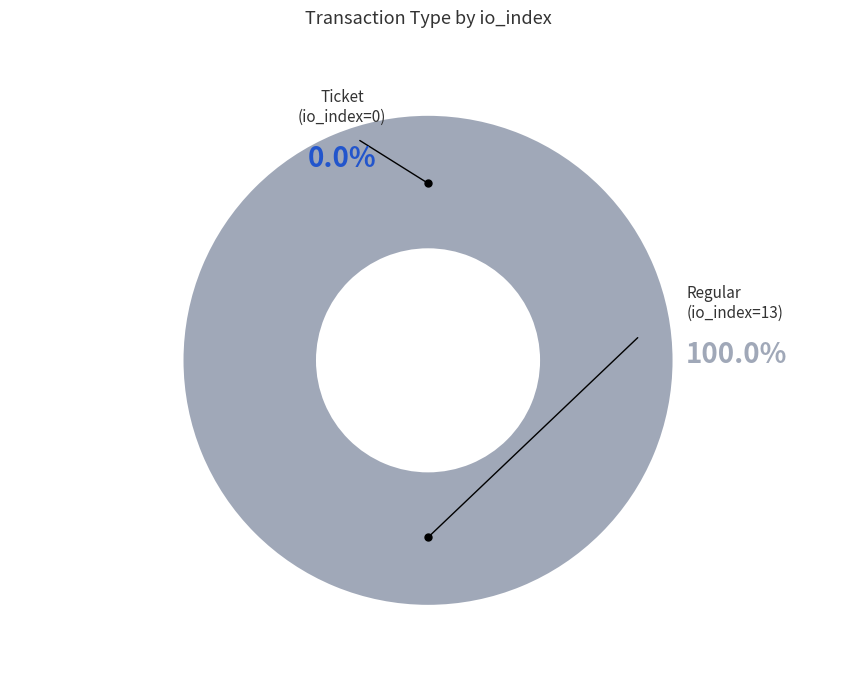

How many segments does this pie chart have?

2